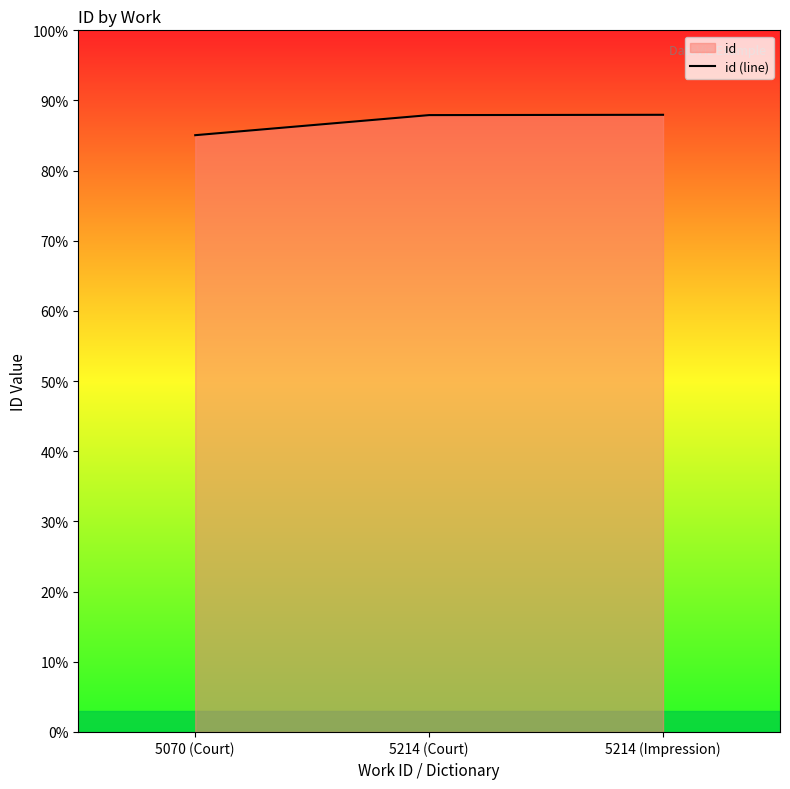

What is the label of the 2nd point from the right?

5214 (Court)